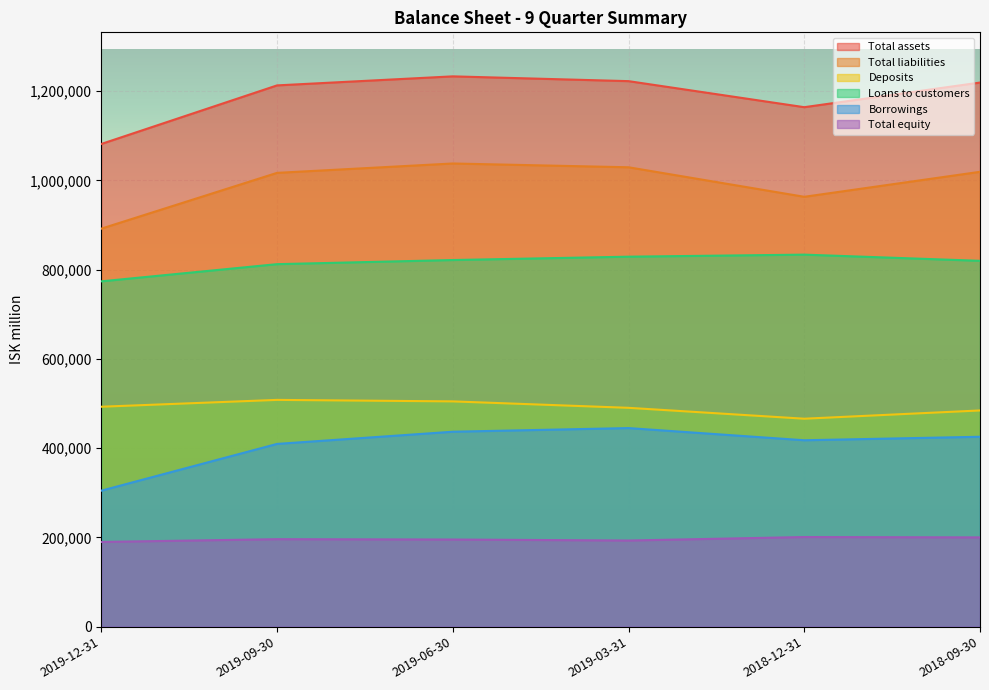

How many interior local valleys does the Total assets series have?

1